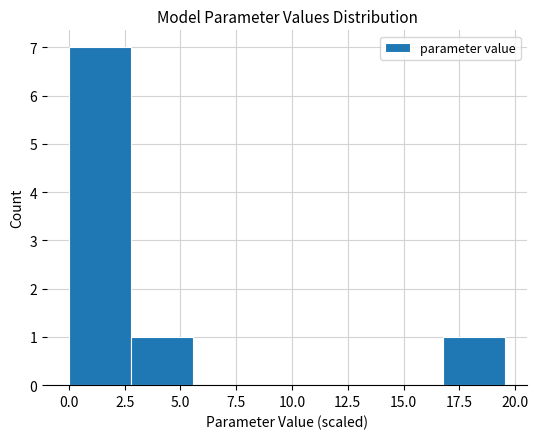

What is the height of the bar covering 3.0 to 5.5 on the x-axis? Neither the bar edges nor the heights are printed on the chart, so give them approximately, as read against the axes.

1